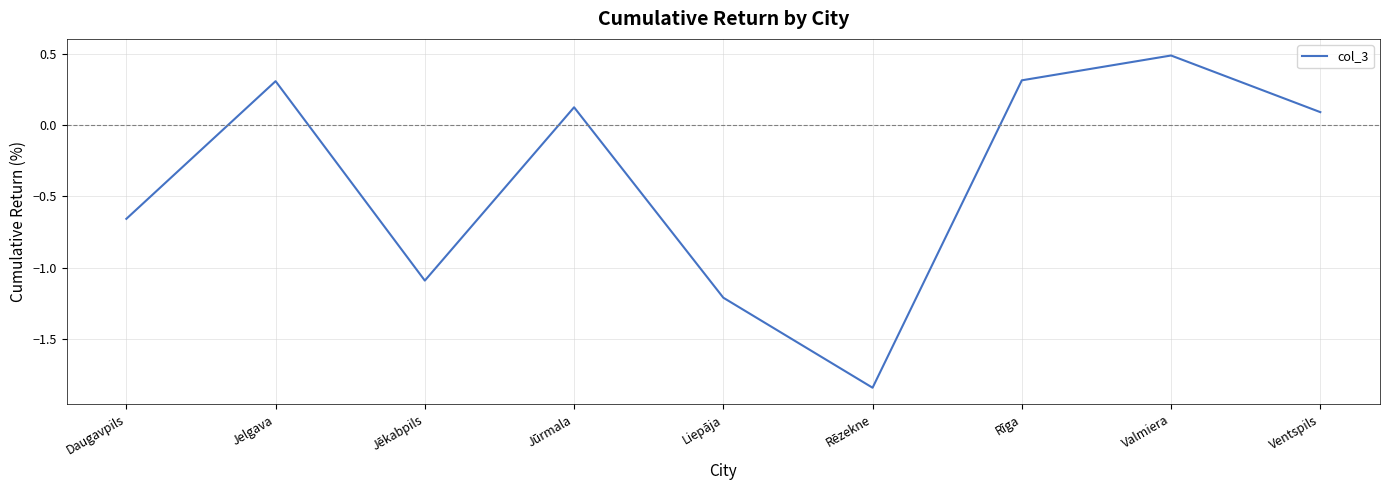

What is the difference between the second highest and second lowest values?

1.5